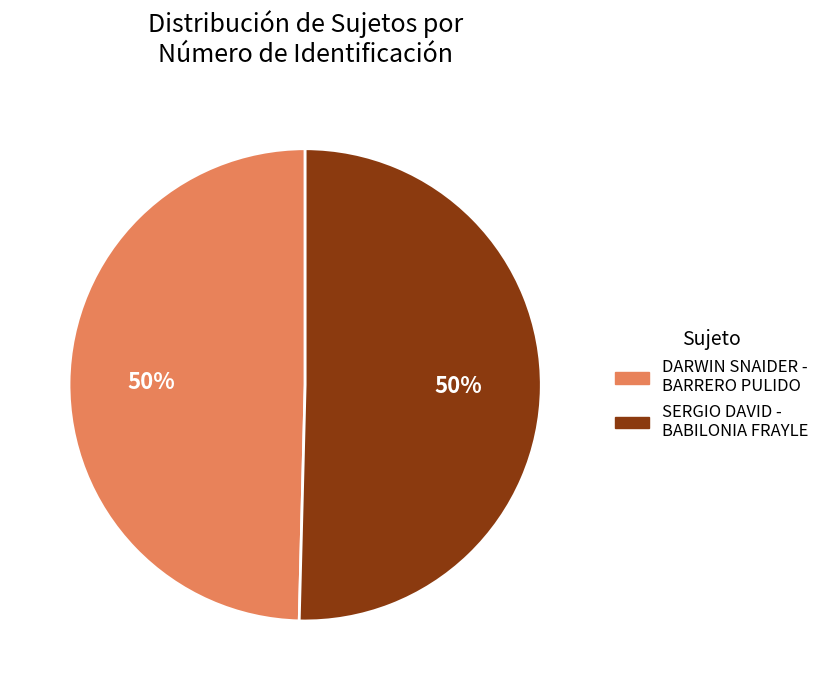

What percentage is the SERGIO DAVID - BABILONIA FRAYLE slice, to the nearest percent?

50%